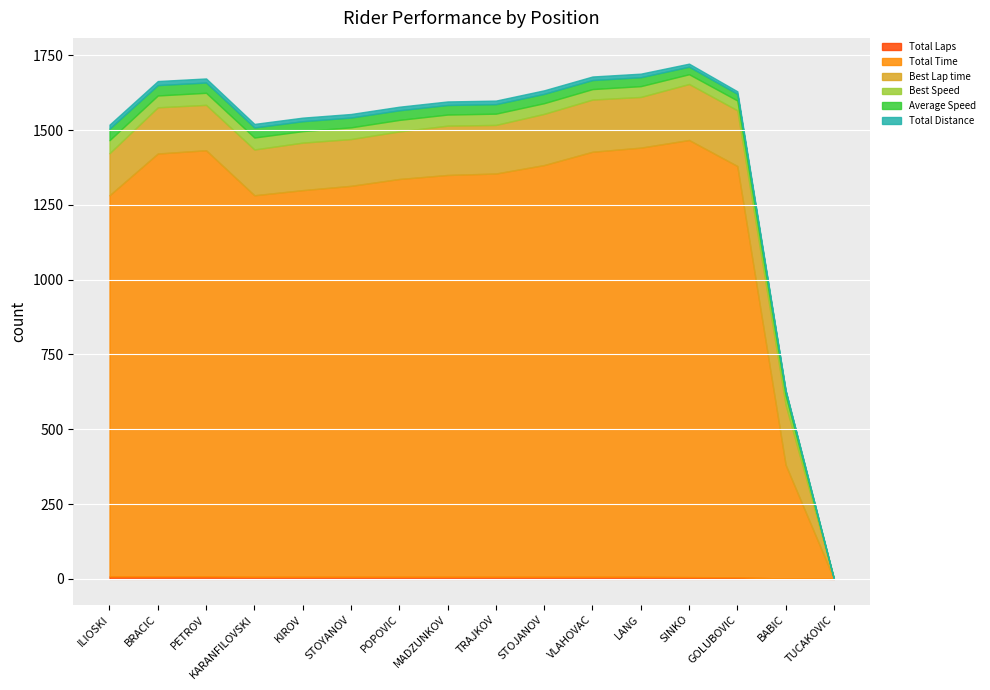

What is the greatest value displayed?

1461.0